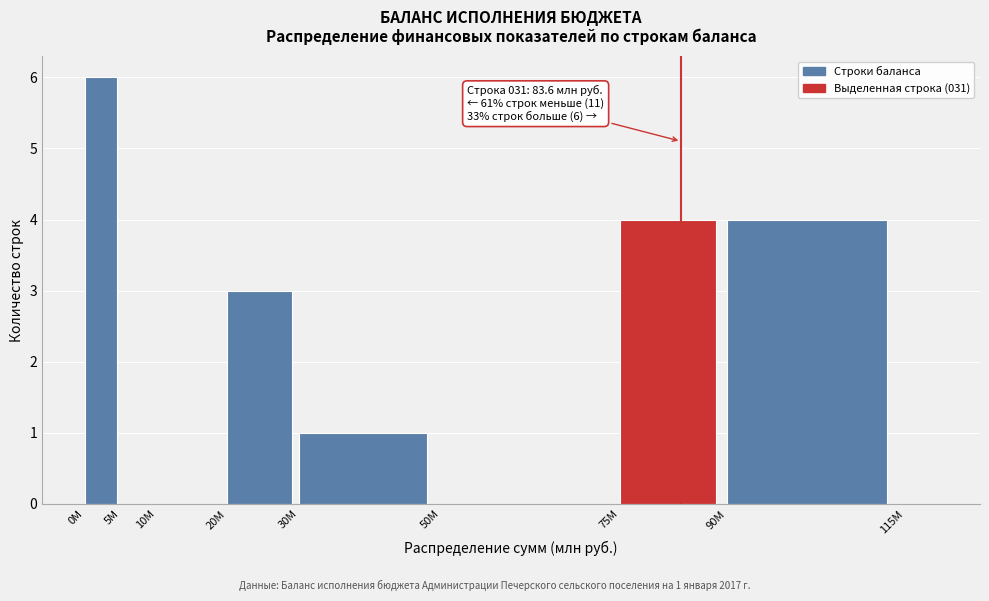

Reading left to right, what are all the values shown in this chart?

0M=6	5M=0	10M=0	20M=3	30M=1	50M=0	75M=4	90M=4	115M=0